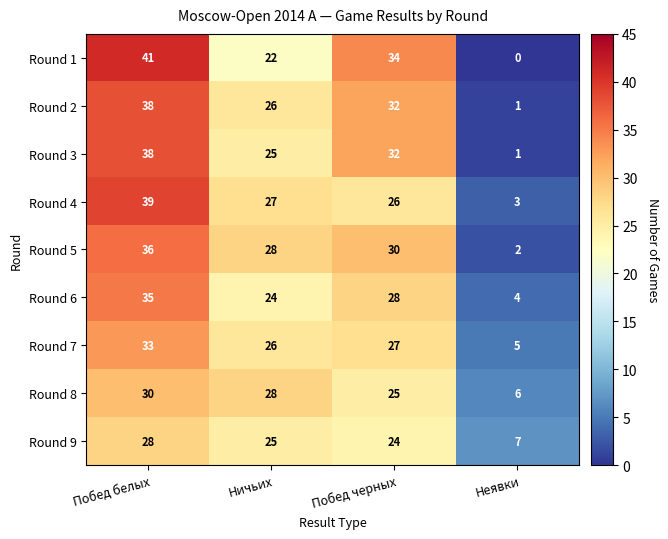

Rank the categories by Round 7 value from lowest to highest.

Неявки, Ничьих, Побед черных, Побед белых